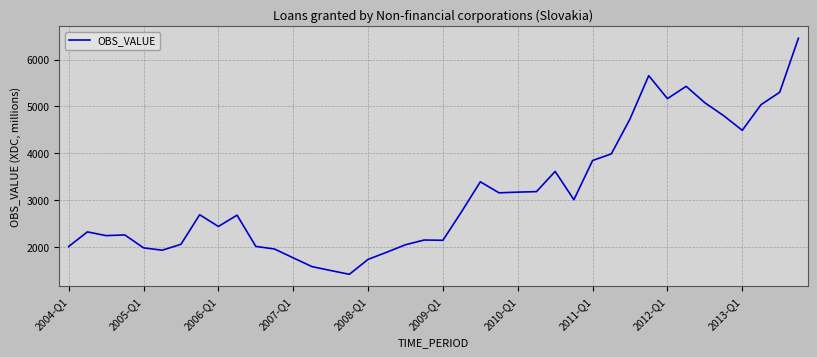

What is the maximum value shown in the chart?

6453.0